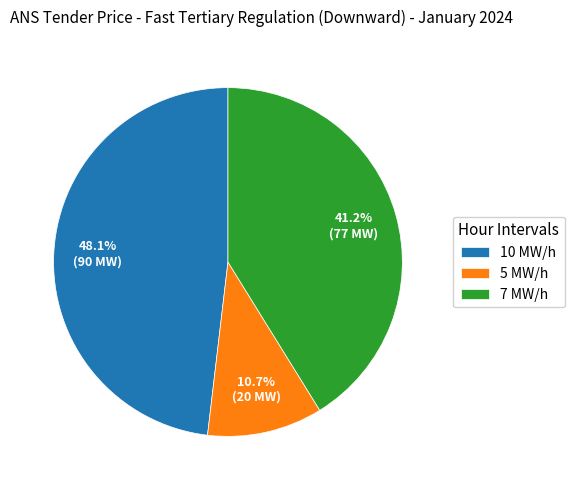

Which category has the biggest portion of the pie?

10 MW/h